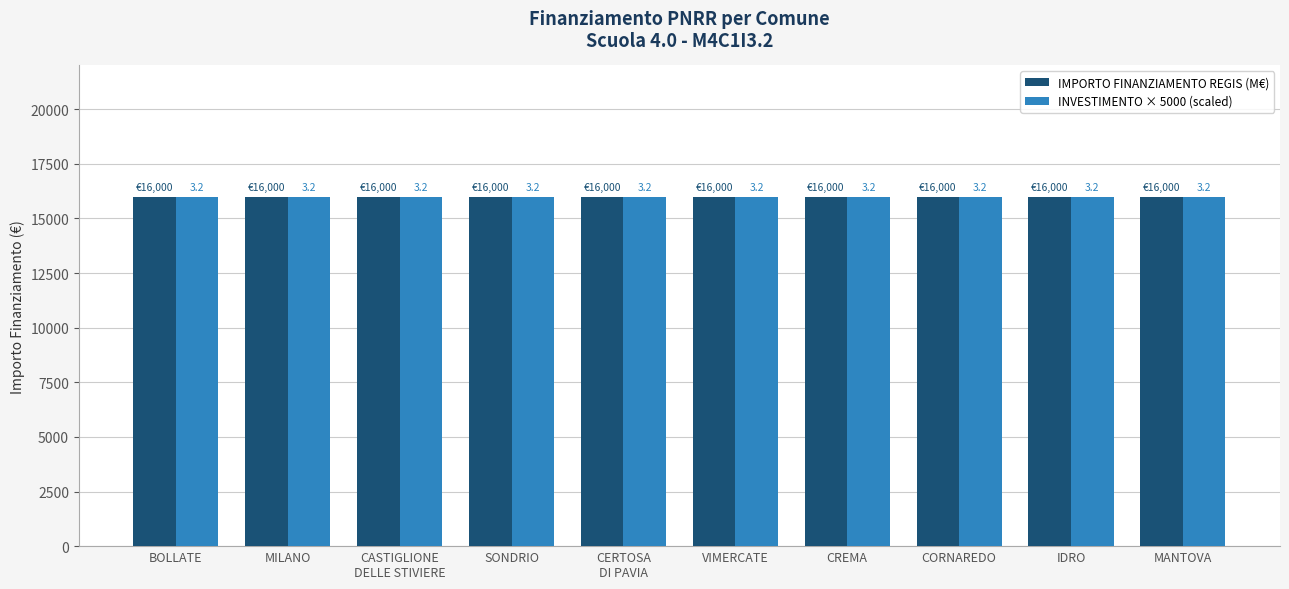

At which label is INVESTIMENTO (cod) closest to 3?

BOLLATE